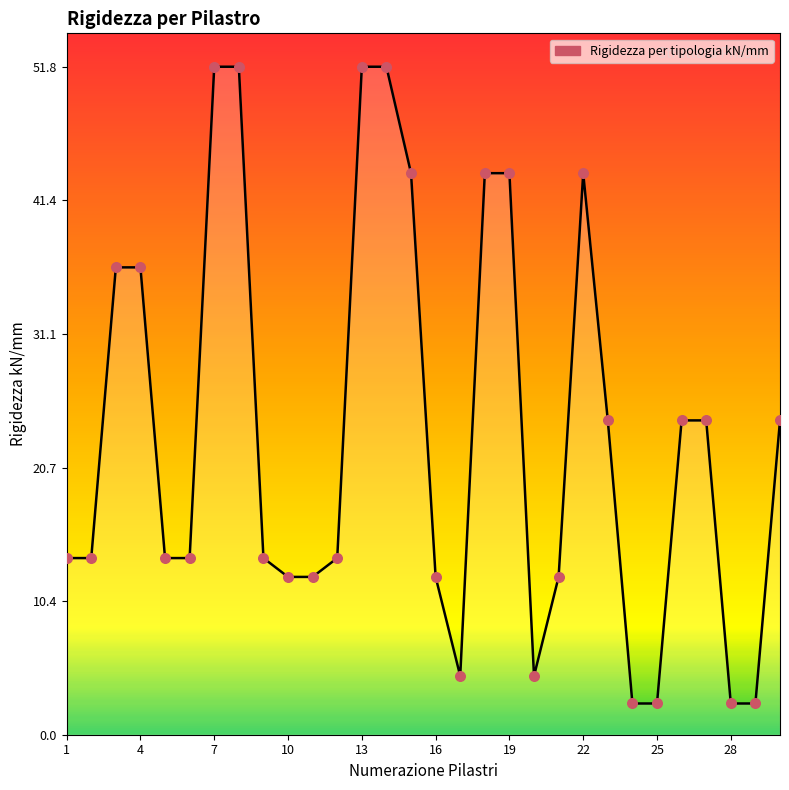

What is the minimum value shown in the chart?

2.4